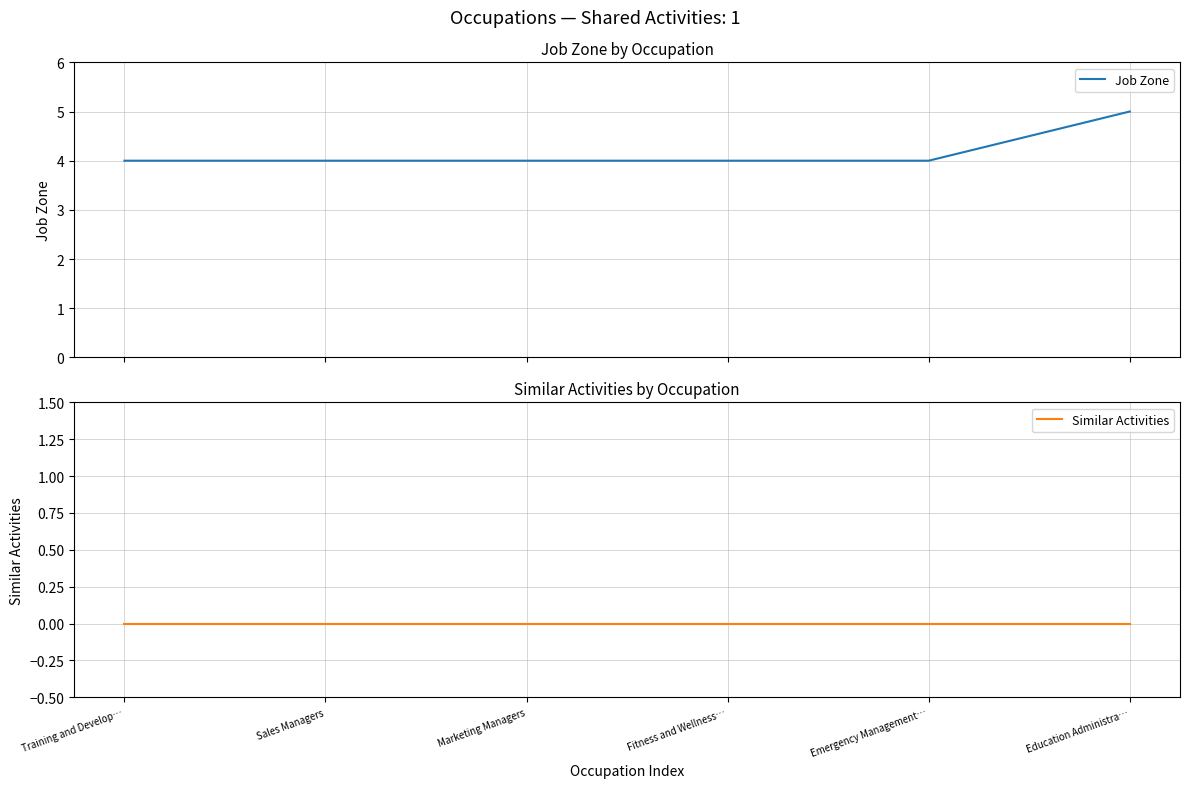

What are all the series names shown in the legend?

Job Zone, Similar Activities